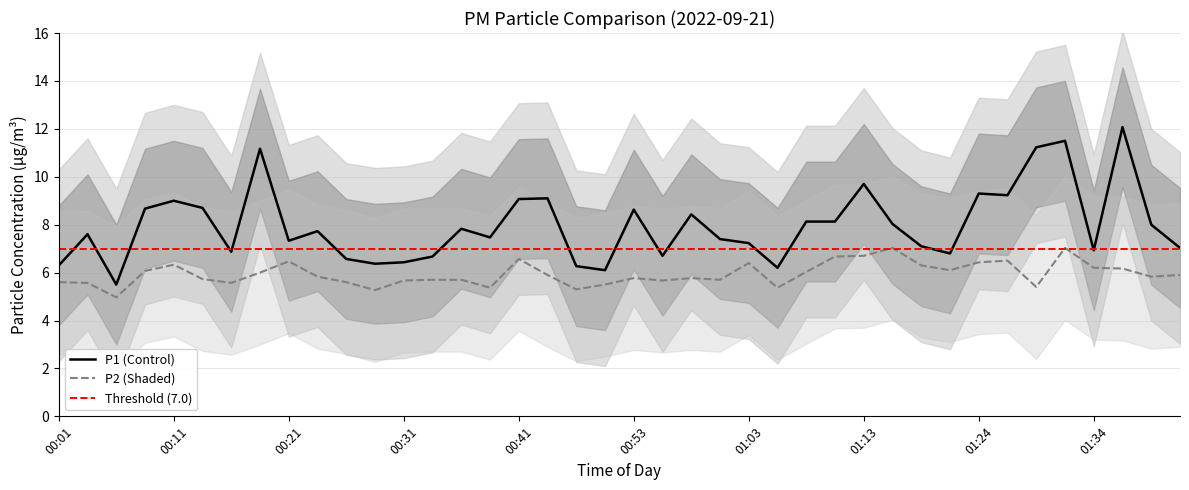

What value does the P2 series have at 00:49?

5.3